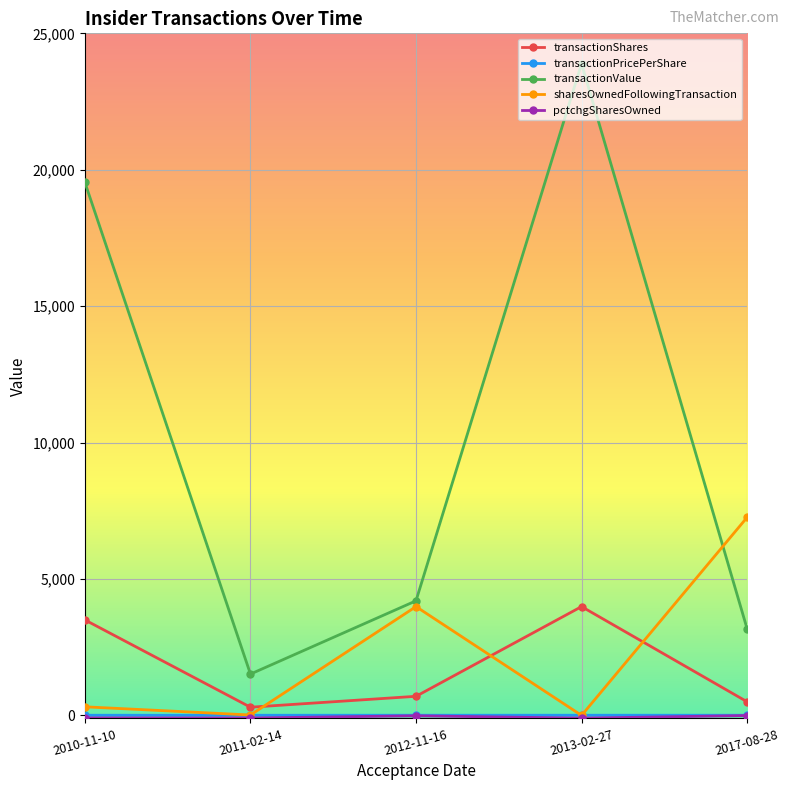

Where is the first local minimum for transactionShares?

2011-02-14